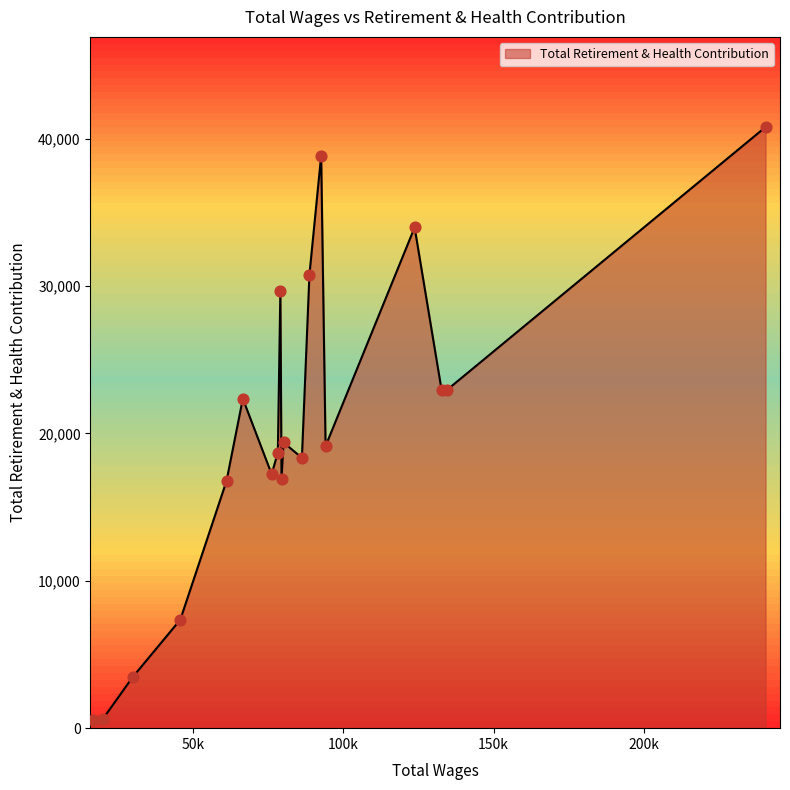

What is the maximum value shown in the chart?

40783